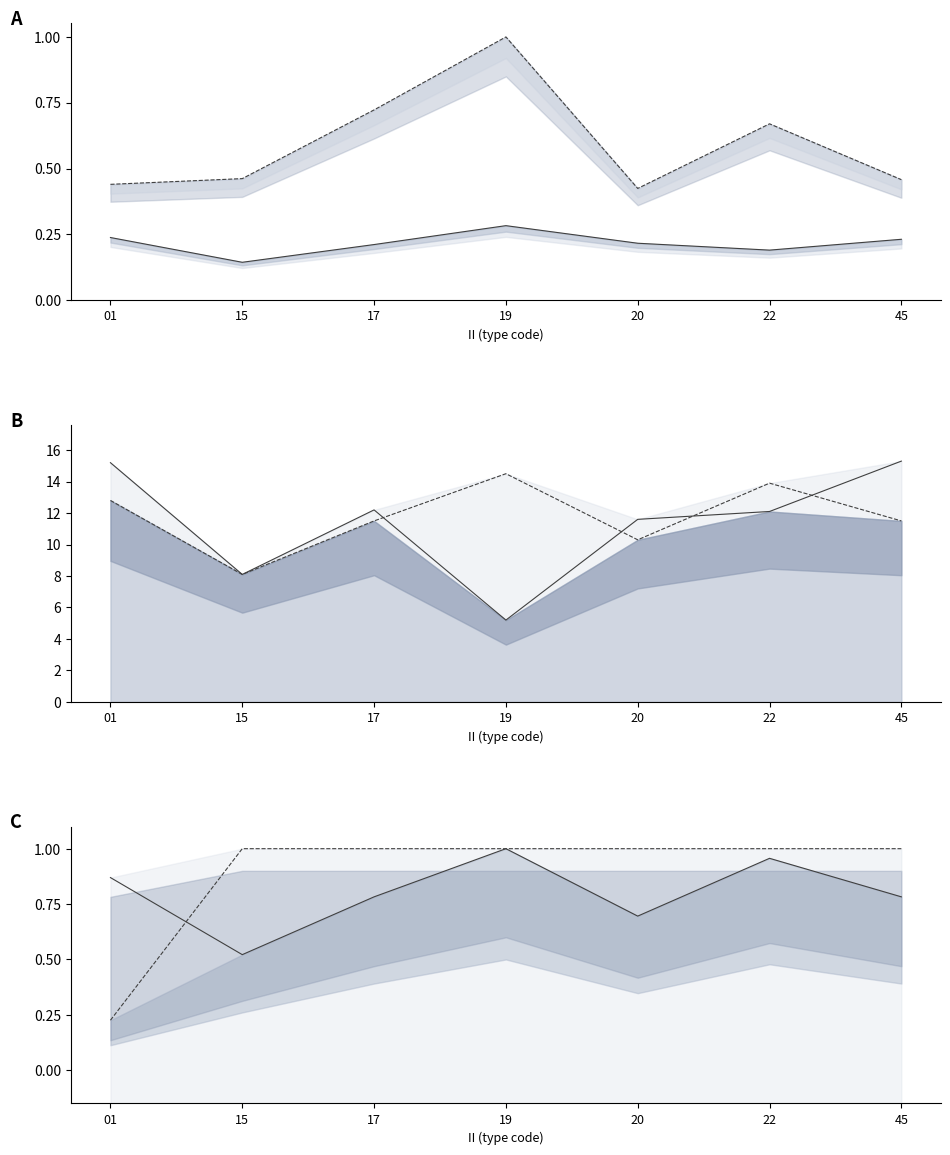

True or false: LAT_line and LONG_line cross at least once.

False